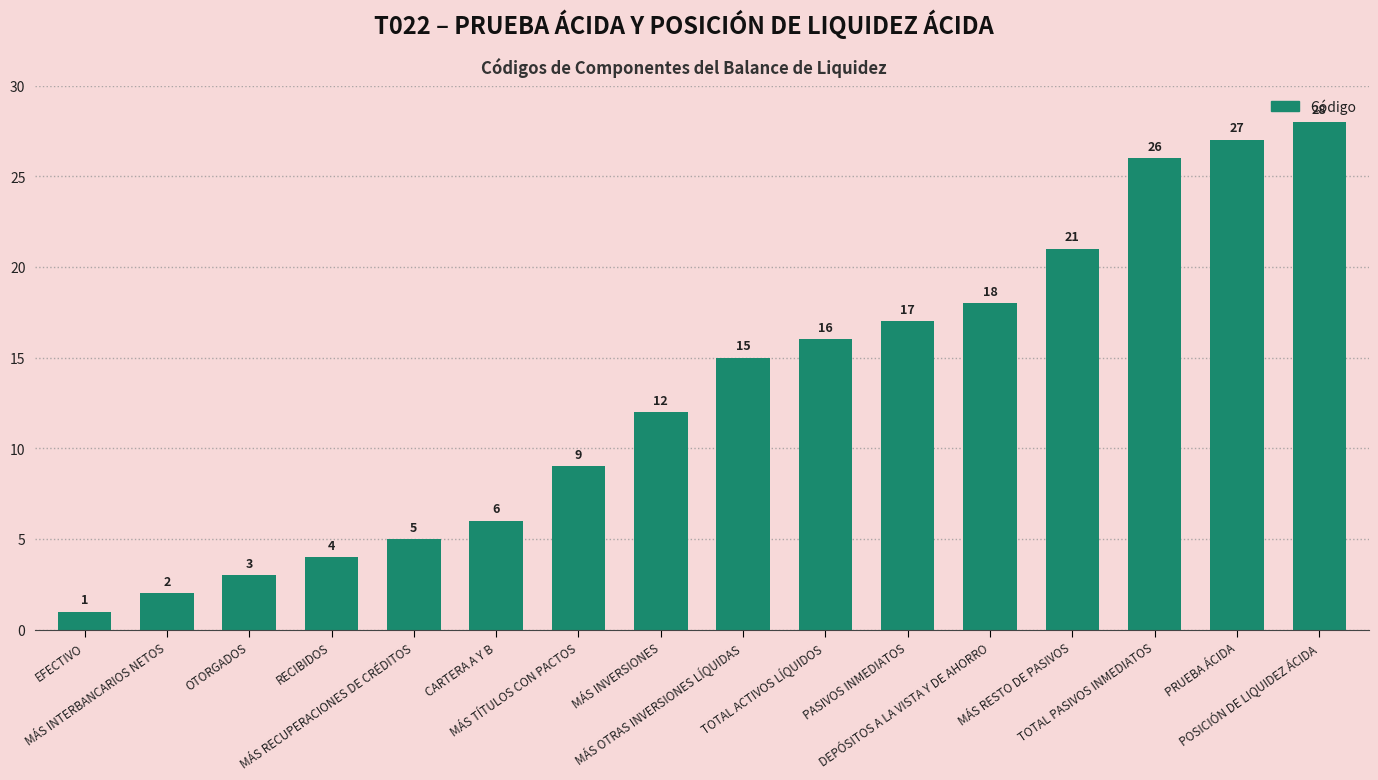

How many data points are less than 15?

8